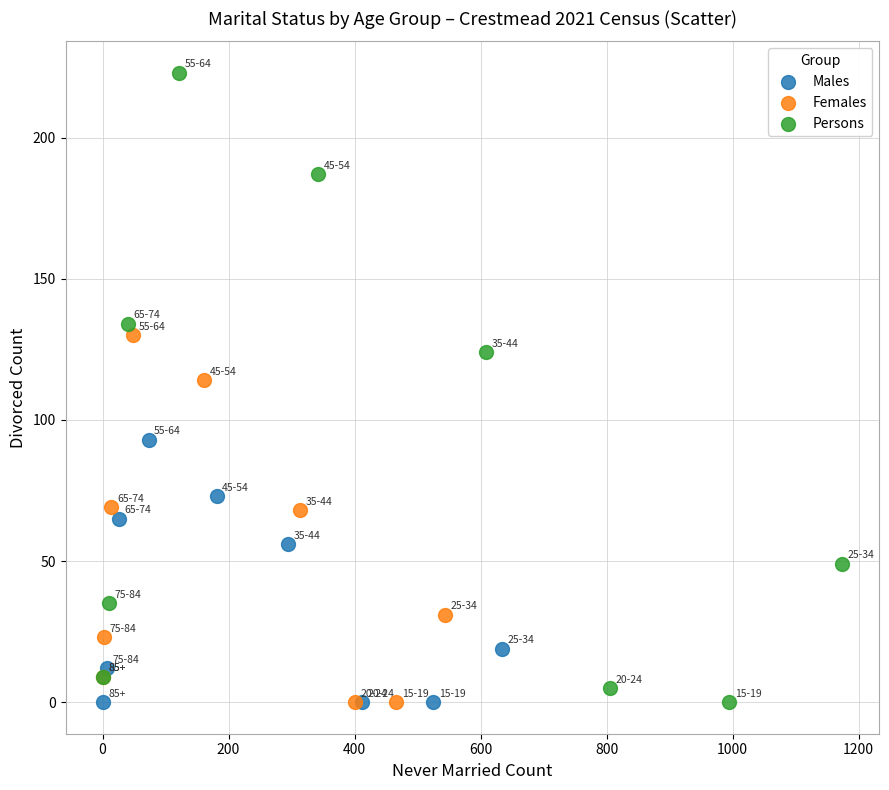

Which series has the largest Y range (max minus min)?

Persons